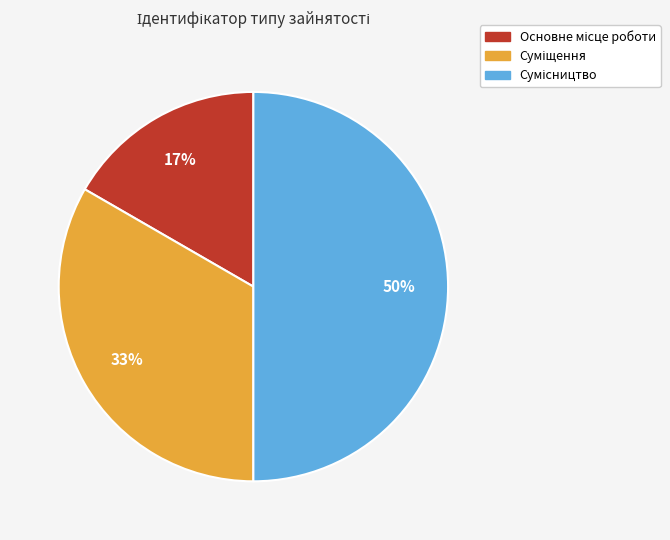

To the nearest percent, what is the difference between the largest and smallest slice percentages?

33%